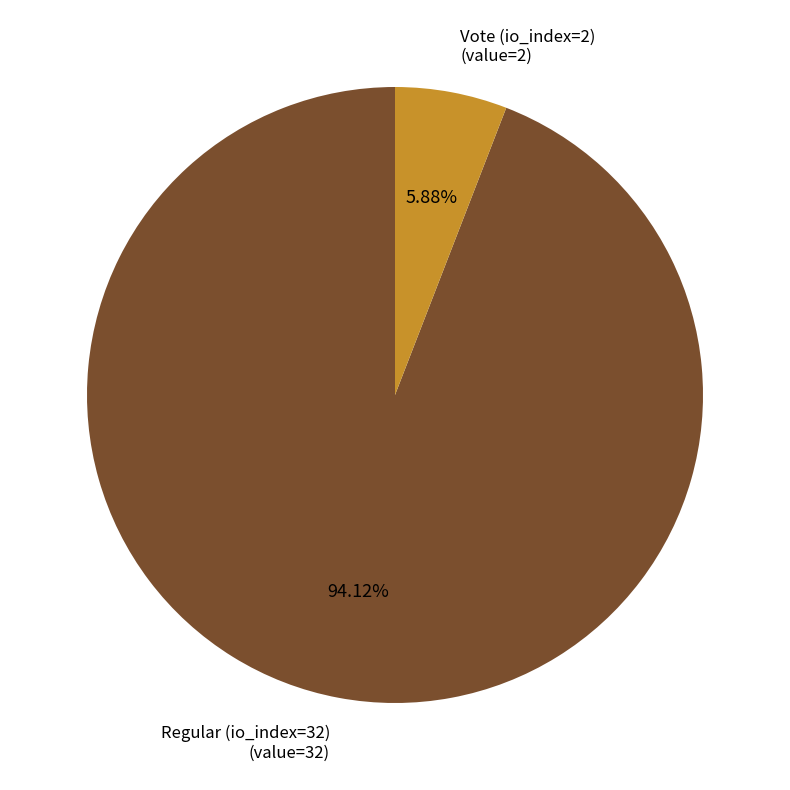

Is there any slice that represents more than half of the pie?

Yes